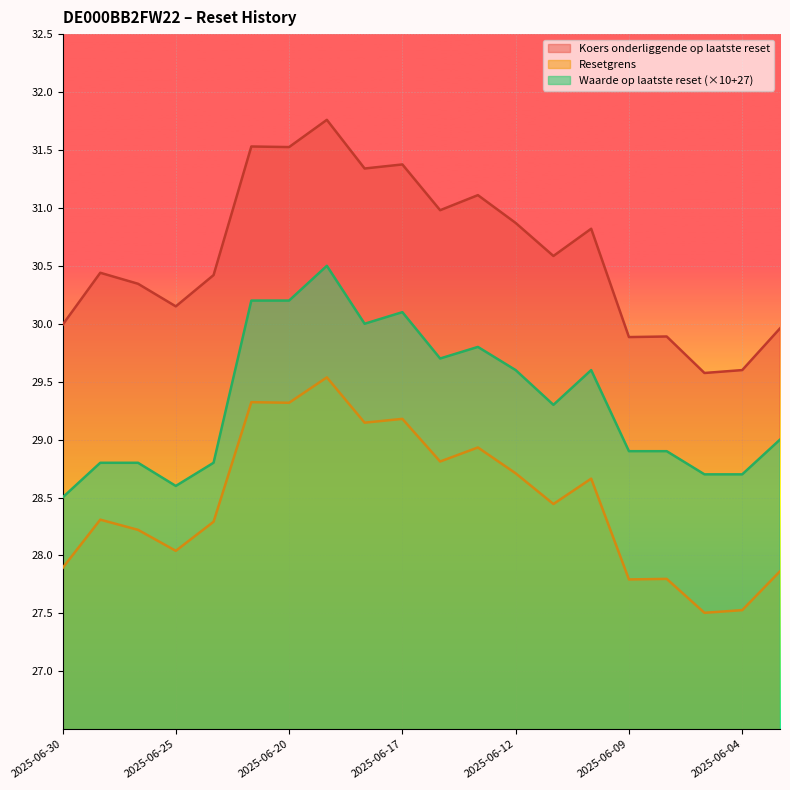

Which category has the lowest value in the Waarde op laatste reset series?

2025-06-30